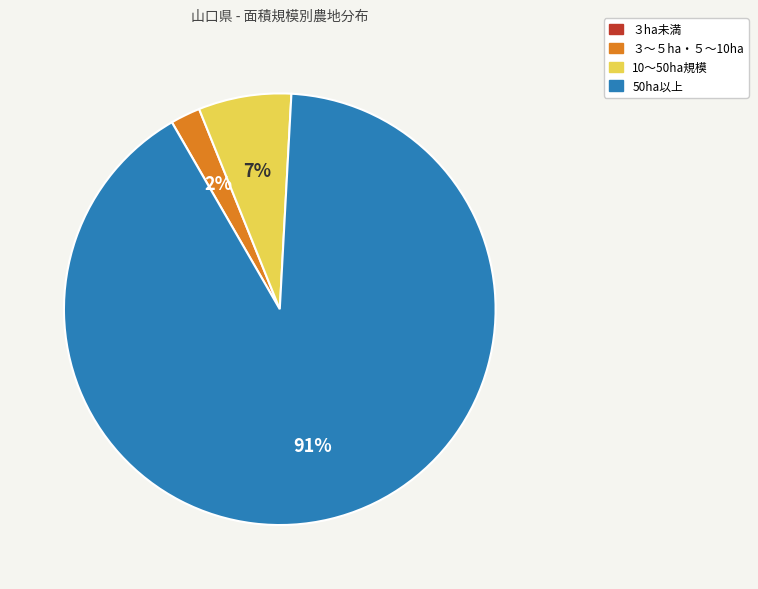

To the nearest percent, what is the difference between the largest and smallest slice percentages?

91%